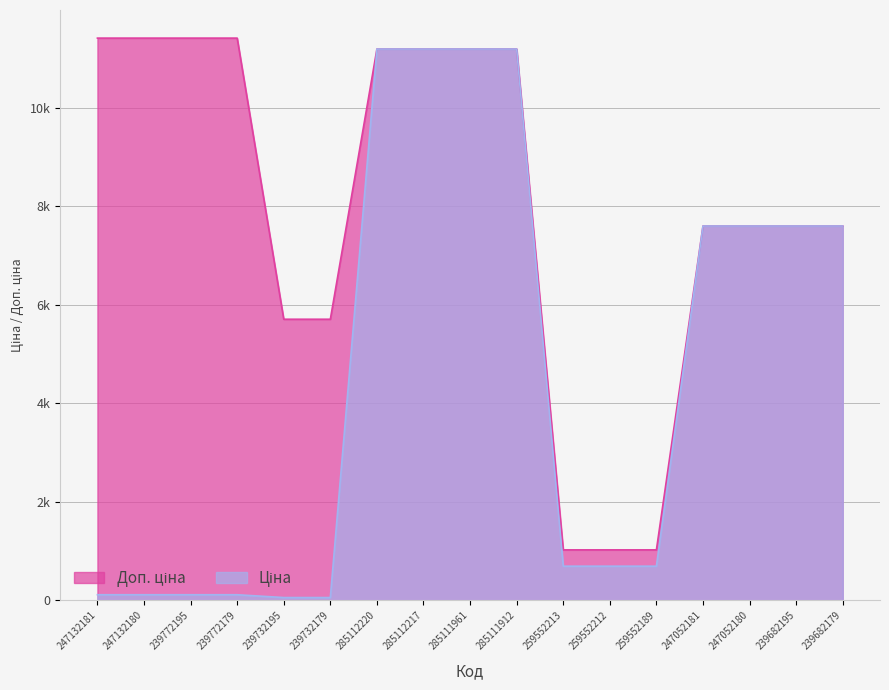

What is the value of the Доп. ціна point at the 15th from the left?

7596.5